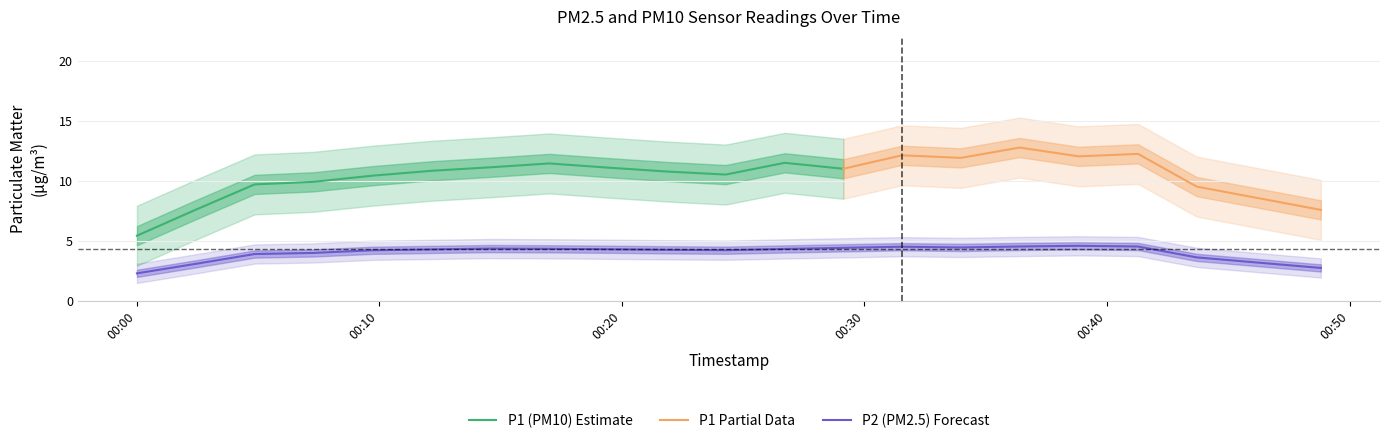

Between 2023-05-24T00:00:01 and 2023-05-24T00:43:42, which series saw the biggest shift?

P1